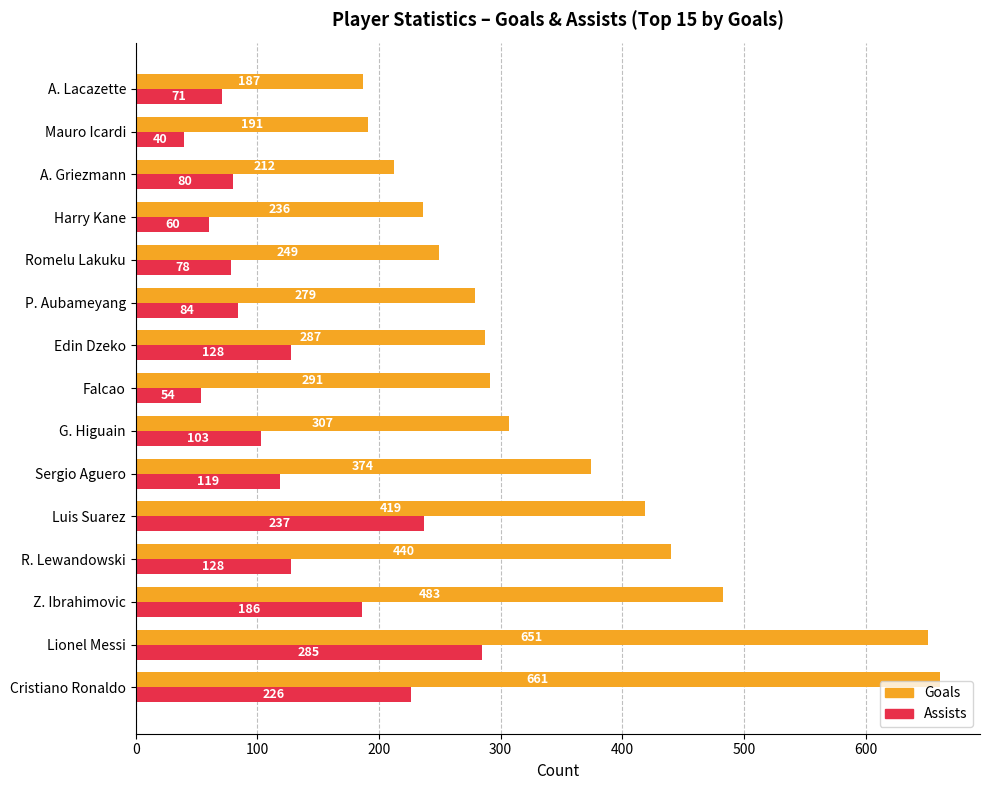

What is the approximate value of Goals at P. Aubameyang, to the nearest 10?

280